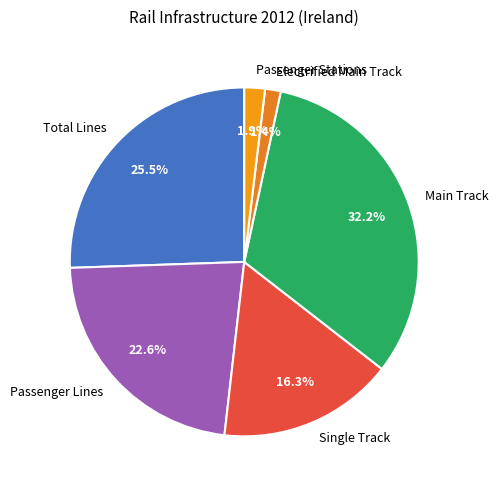

To the nearest percent, what is the average slice percentage?

17%